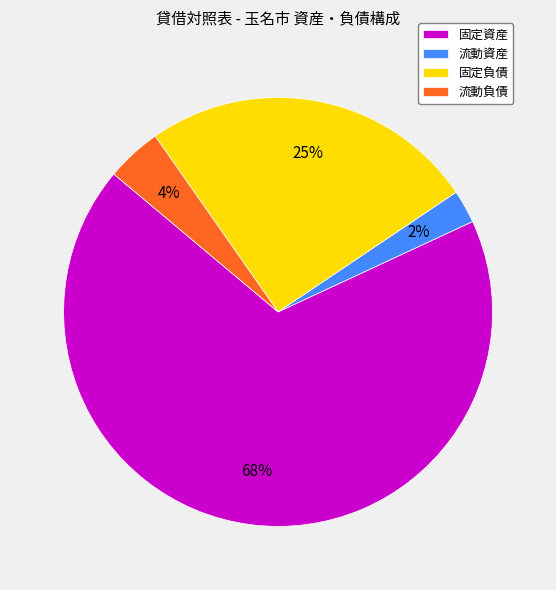

Is the sum of 固定資産 and 流動資産 greater than half?

Yes